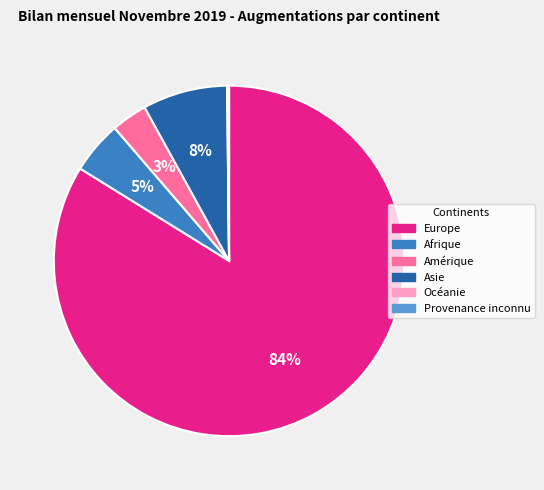

Is it true that Europe is 99% of the pie?

False